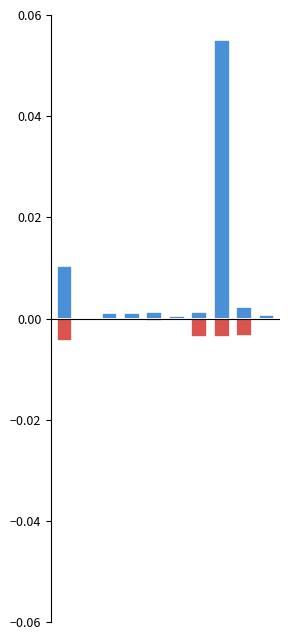

Does the chart contain any negative values?

Yes